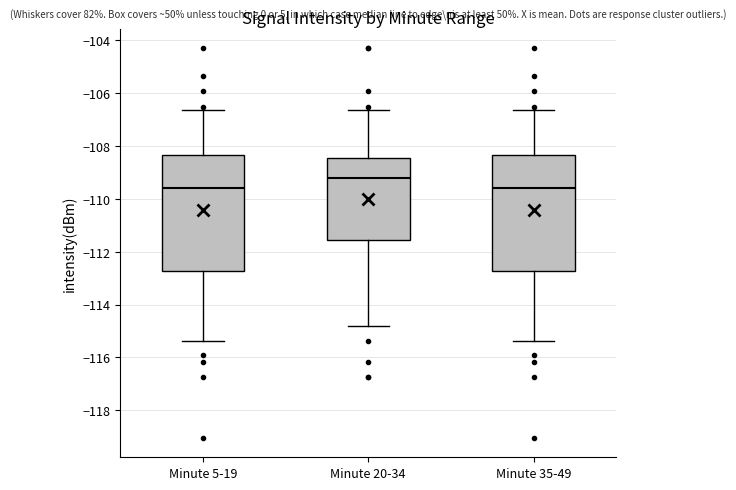

Reading left to right, read every box against the y-axis: the position of its median line, the range the box covers, and the ends of its whiskers. The values are not printed on the chart, so give them approximately, as read against the axis.

Minute 5-19: median -109.6, box -112.8 to -108.4, whiskers -115.4 to -106.6
Minute 20-34: median -109.2, box -111.6 to -108.4, whiskers -114.8 to -106.6
Minute 35-49: median -109.6, box -112.8 to -108.4, whiskers -115.4 to -106.6